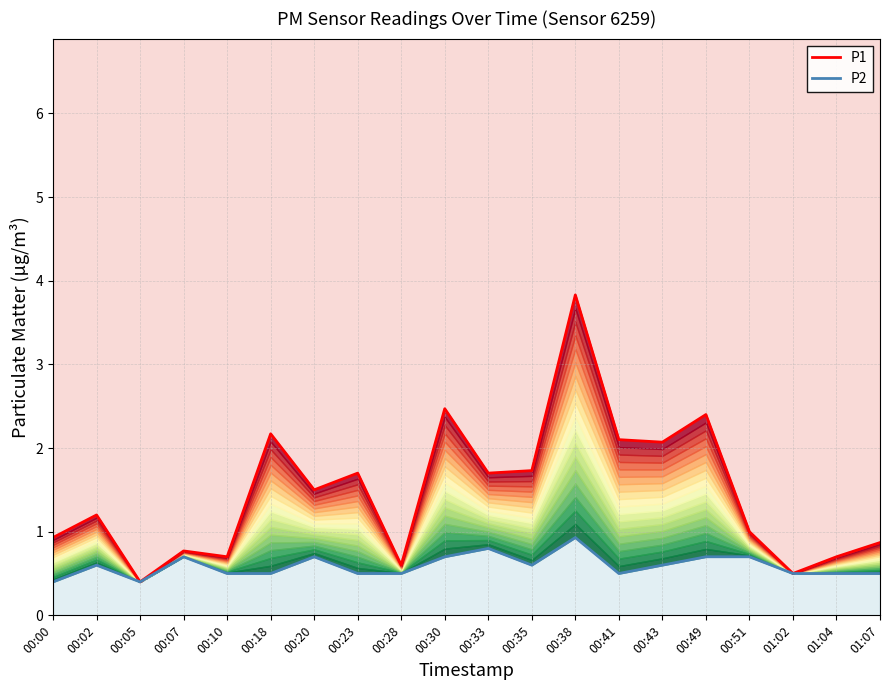

How many lines are shown in the chart?

2